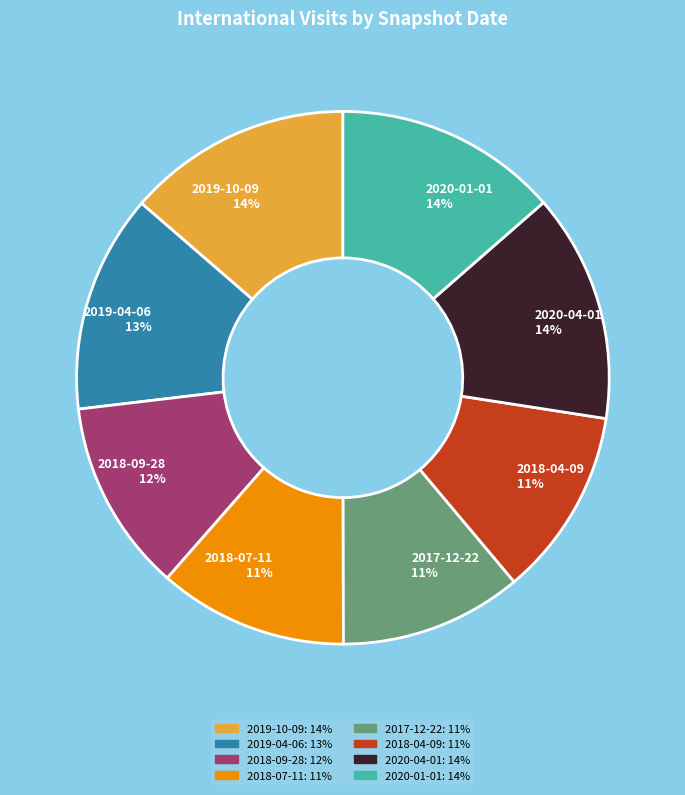

To the nearest percent, what percentage of the pie is 2018-09-28?

12%